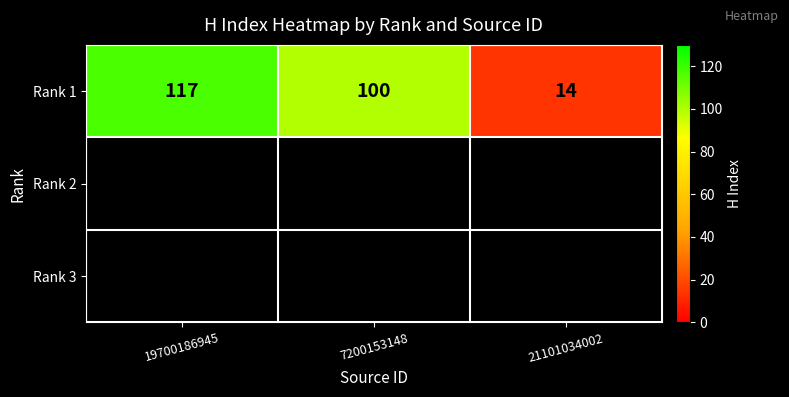

What is the maximum value shown in the chart?

117